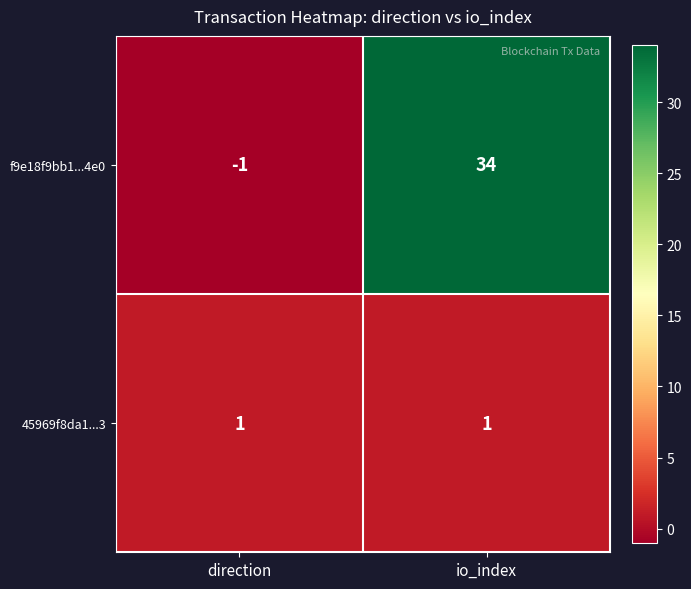

Rank the series by their maximum value, from highest to lowest.

f9e18f9bb1...4e0, 45969f8da1...3